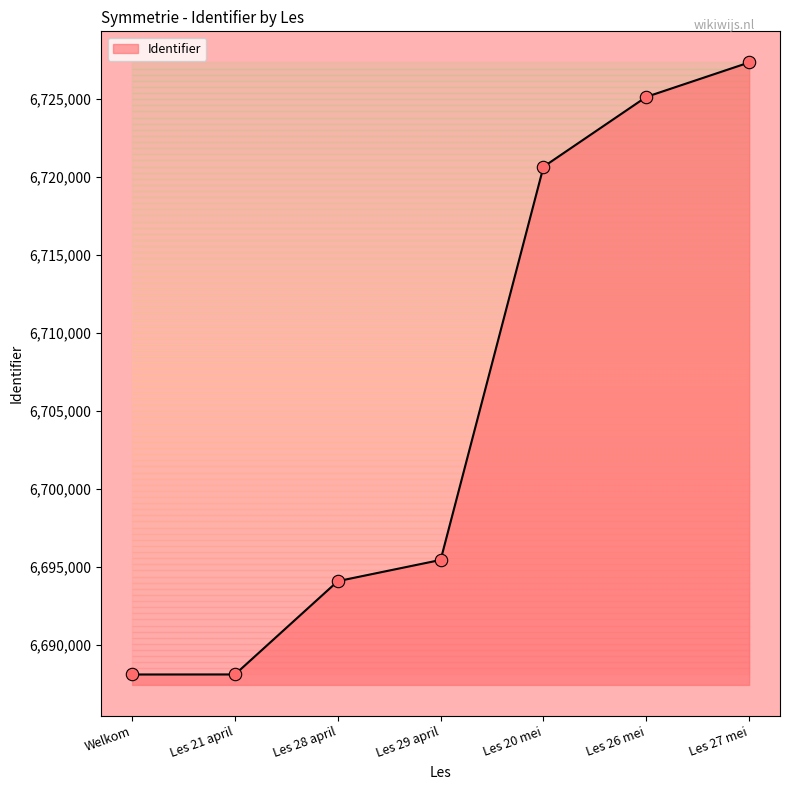

Approximately how many times larger is the value at Les 29 april compared to Les 20 mei?

1.0